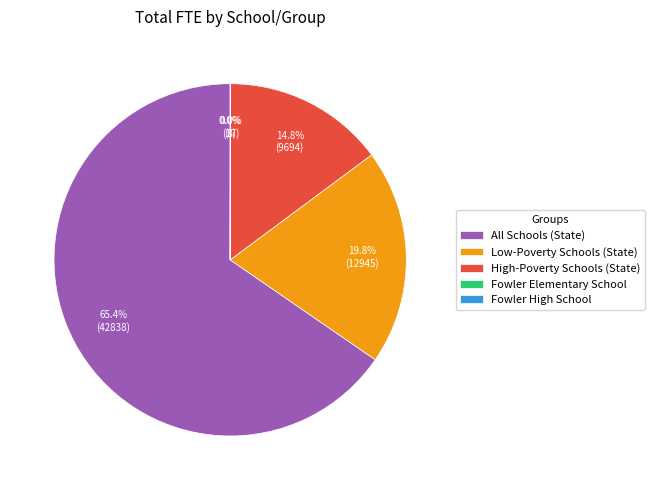

Which slice is the largest?

All Schools (State)